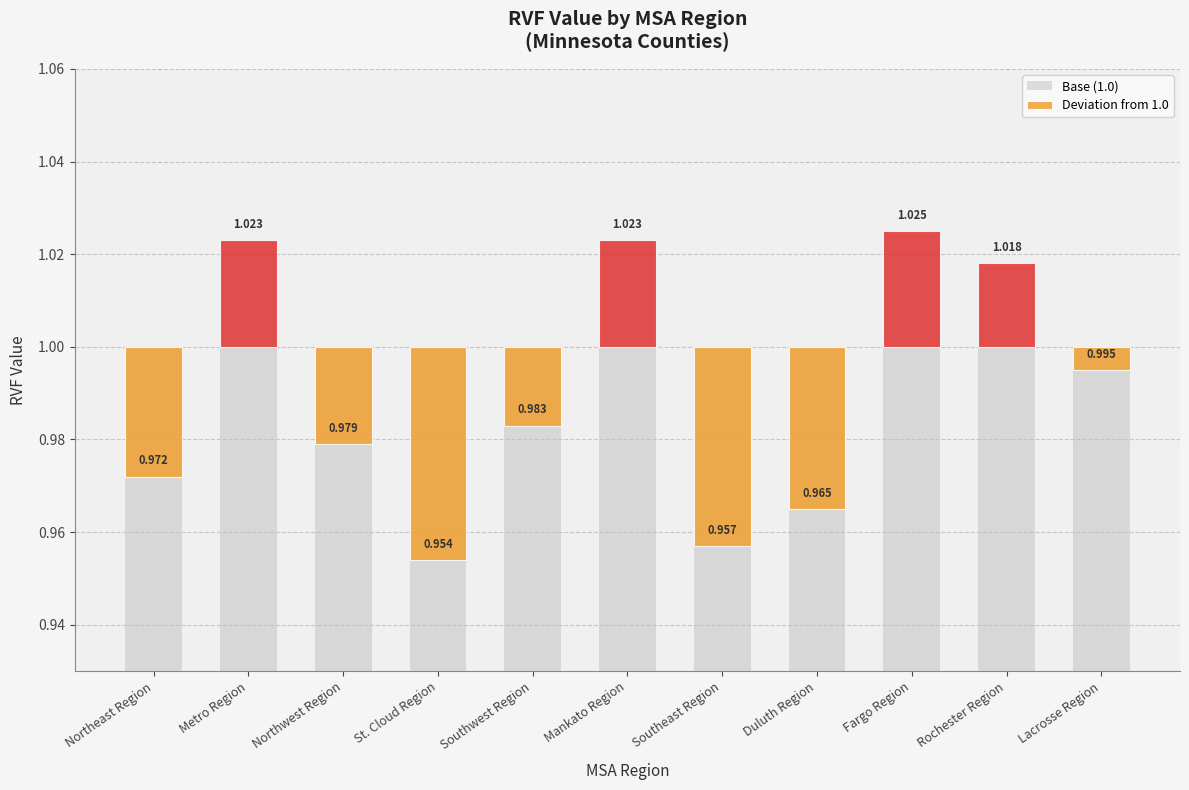

At which category does the chart reach its minimum across all series?

St. Cloud Region